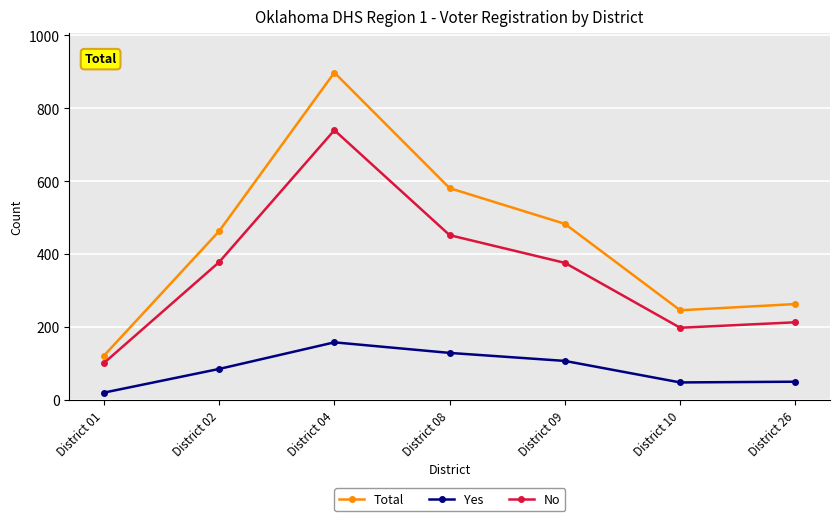

True or false: No has more than 2 points higher than both neighbors.

False